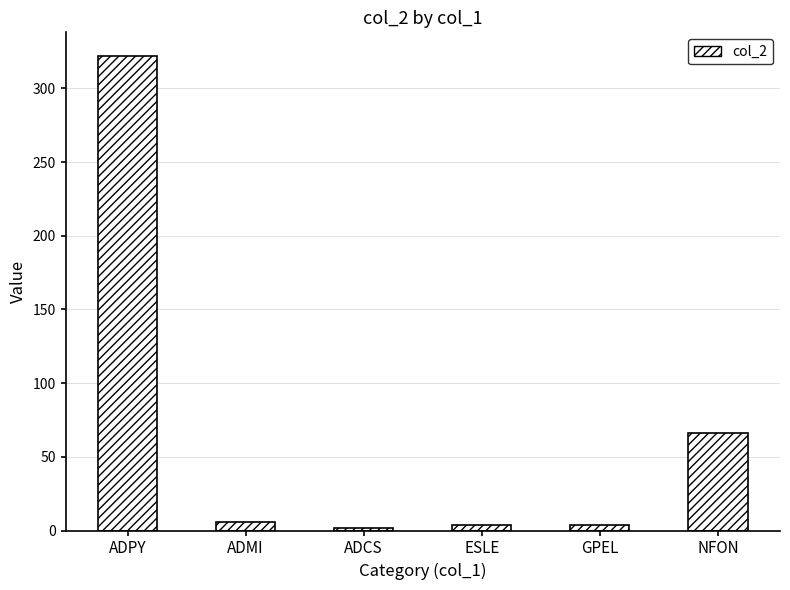

What is the change in value from ESLE to NFON?

+62